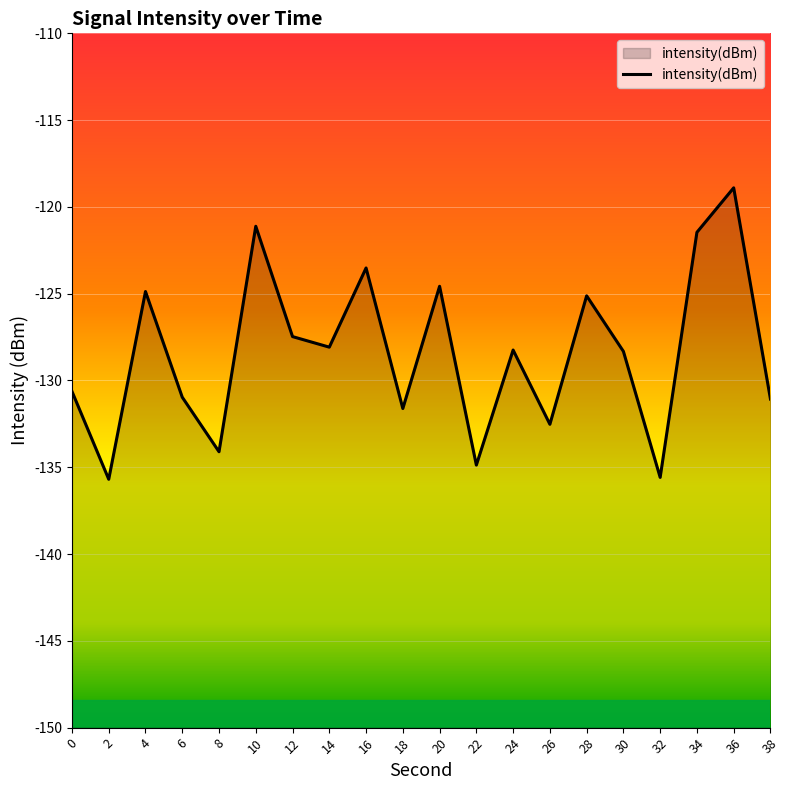

How many interior local valleys (lower than both neighbors) does the data have?

7